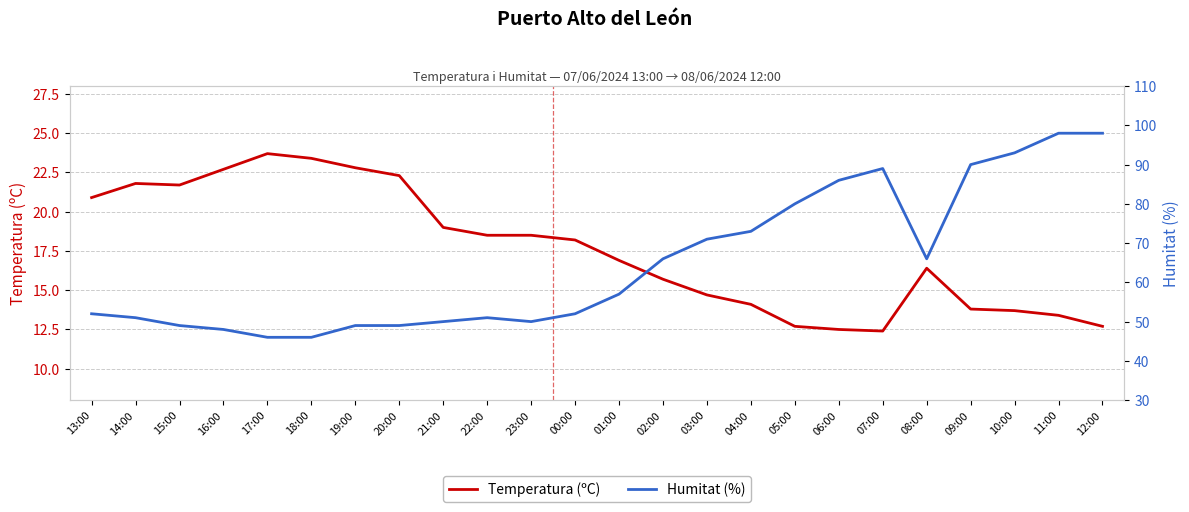

At which category is the sum across all series the highest?

11:00